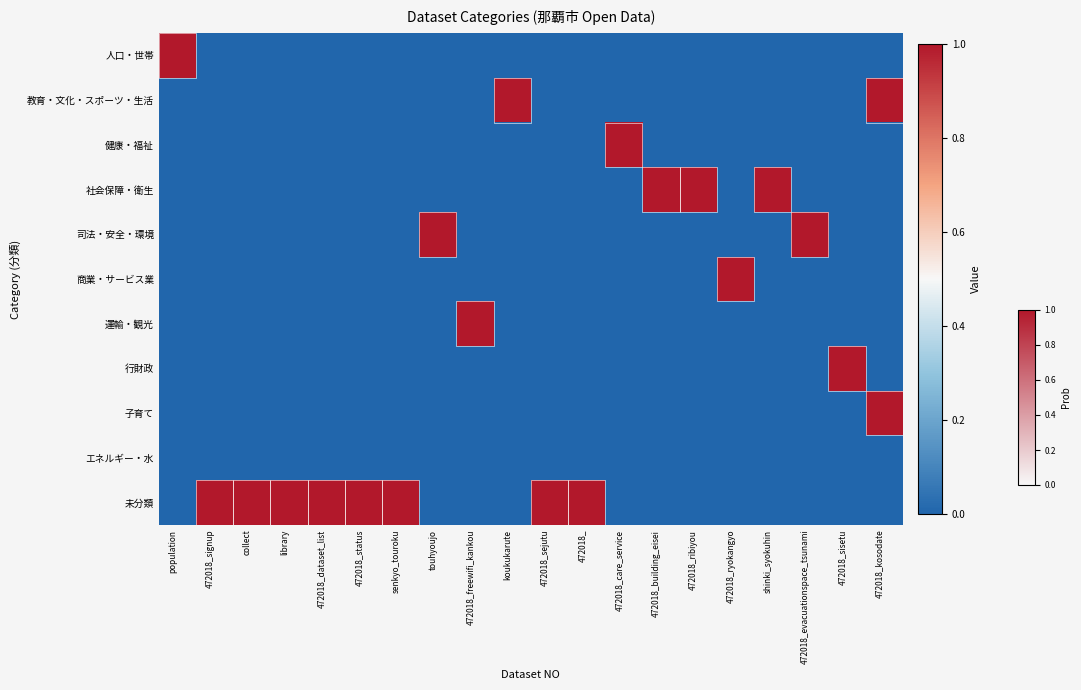

What is the spread (max minus min) of values at 472018_building_eisei?

1